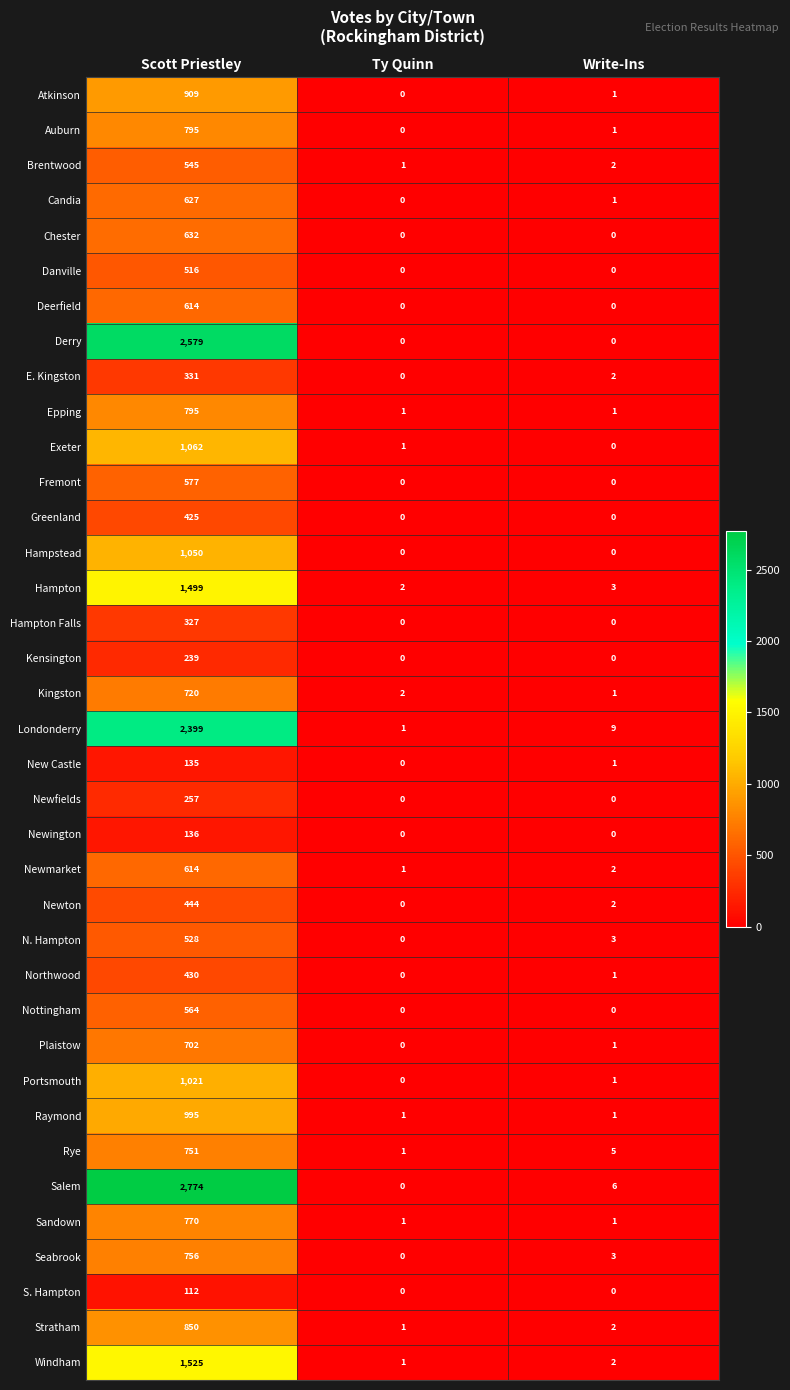

The Chester series shows 325 at Write-Ins. True or false?

False